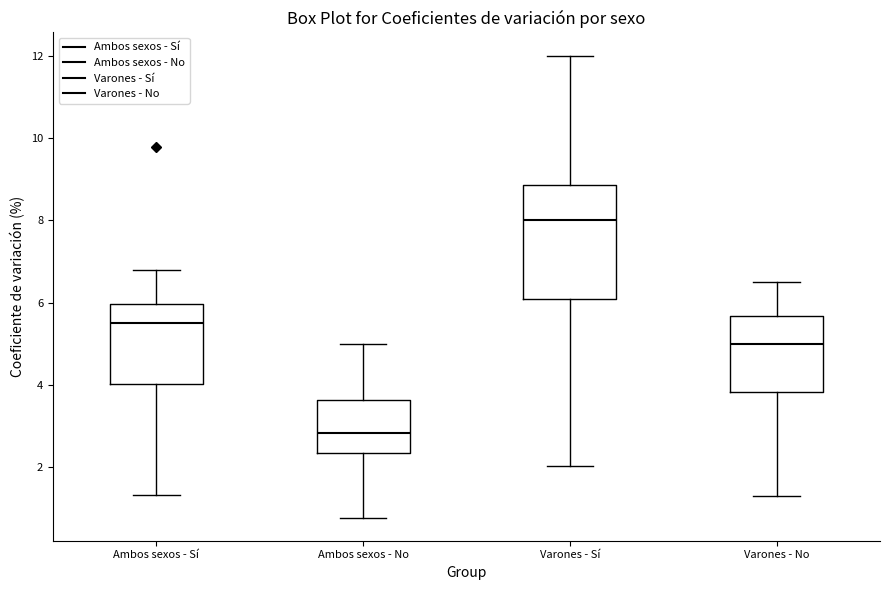

Which box has the lowest median line?

Ambos sexos - No